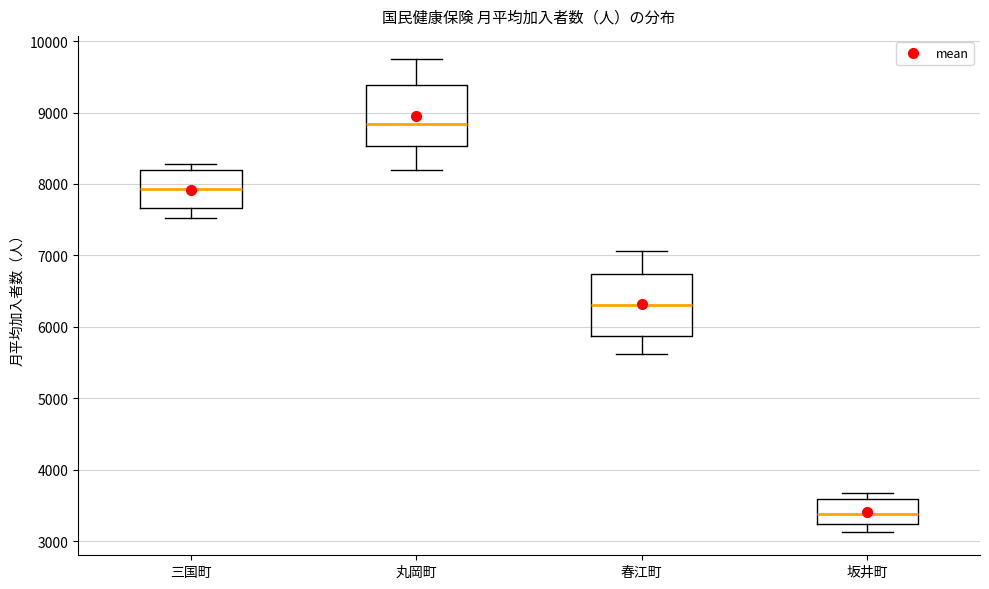

Reading left to right, transcribe this box plot: for each box, give where its median line is, the range the box spans, and where its two whiskers end, as read against the y-axis. The values are not printed on the chart, so give them approximately, as read against the axis.

三国町: median 7900, box 7700 to 8200, whiskers 7500 to 8300
丸岡町: median 8800, box 8500 to 9400, whiskers 8200 to 9700
春江町: median 6300, box 5900 to 6700, whiskers 5600 to 7100
坂井町: median 3400, box 3200 to 3600, whiskers 3100 to 3700